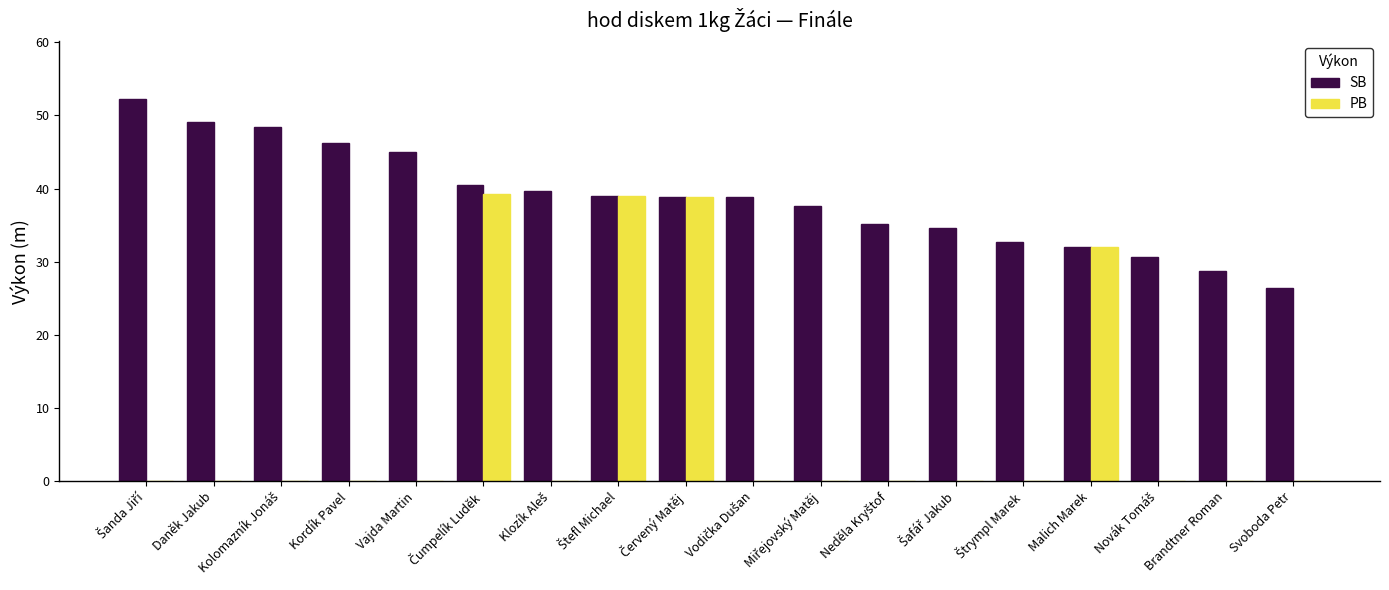

What is the sum of all SB values?

695.5